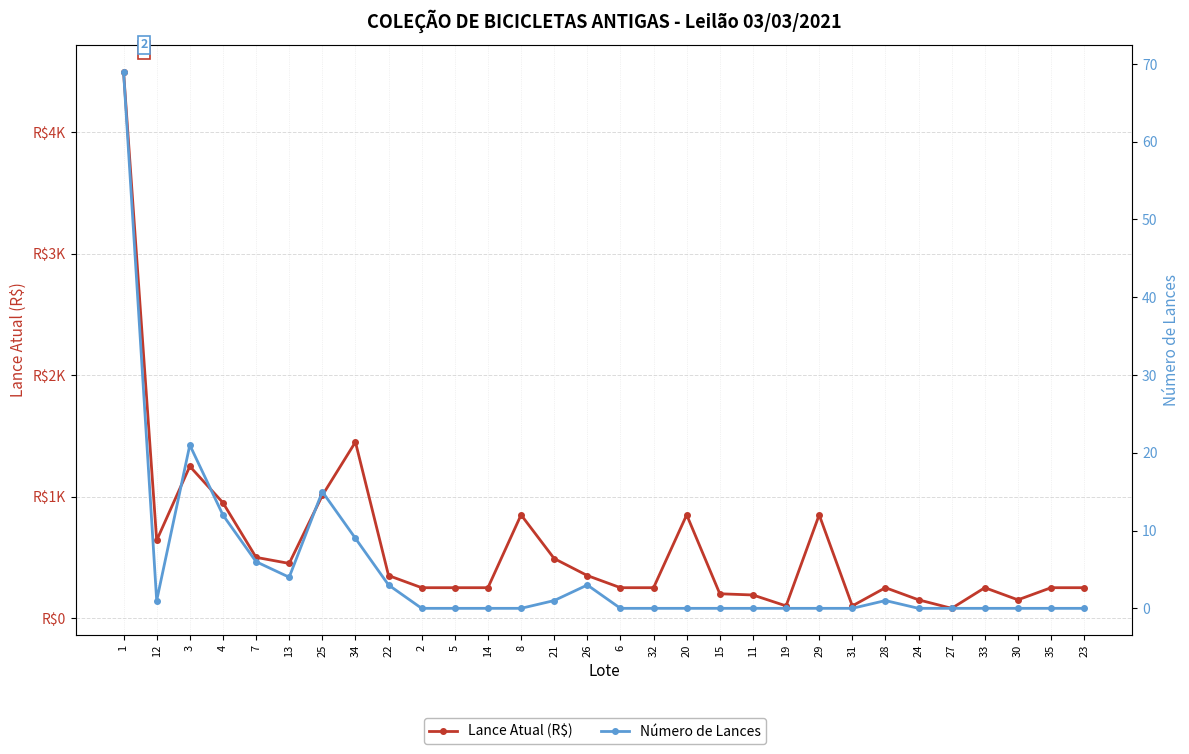

Which series changed the most between 3 and 28?

Lance Atual (R$)